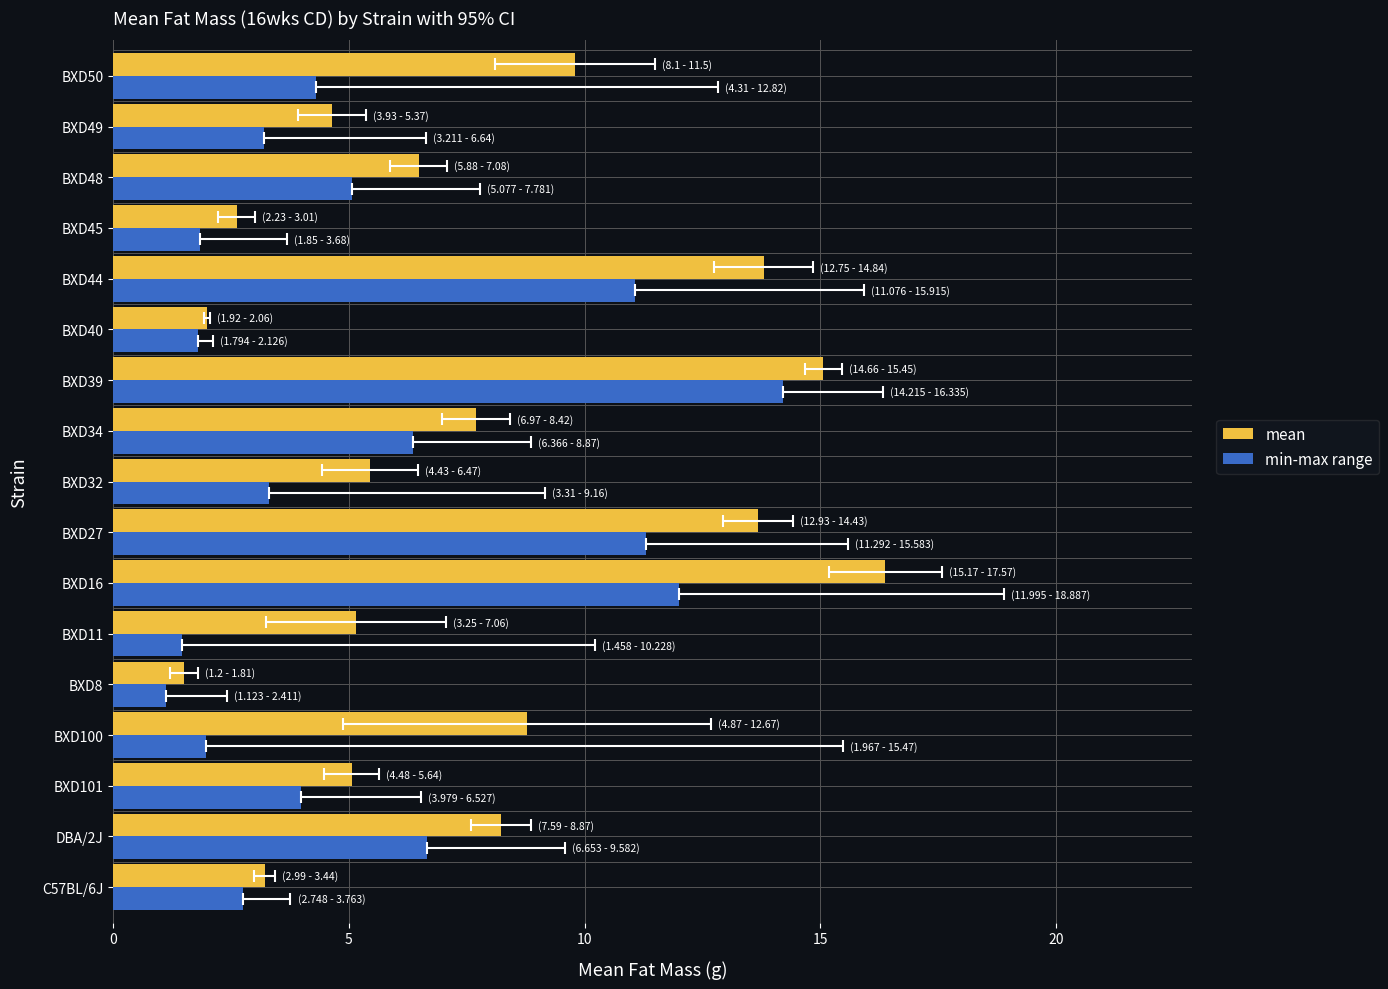

List the series in order of their overall mean, lowest first.

min-max range, mean